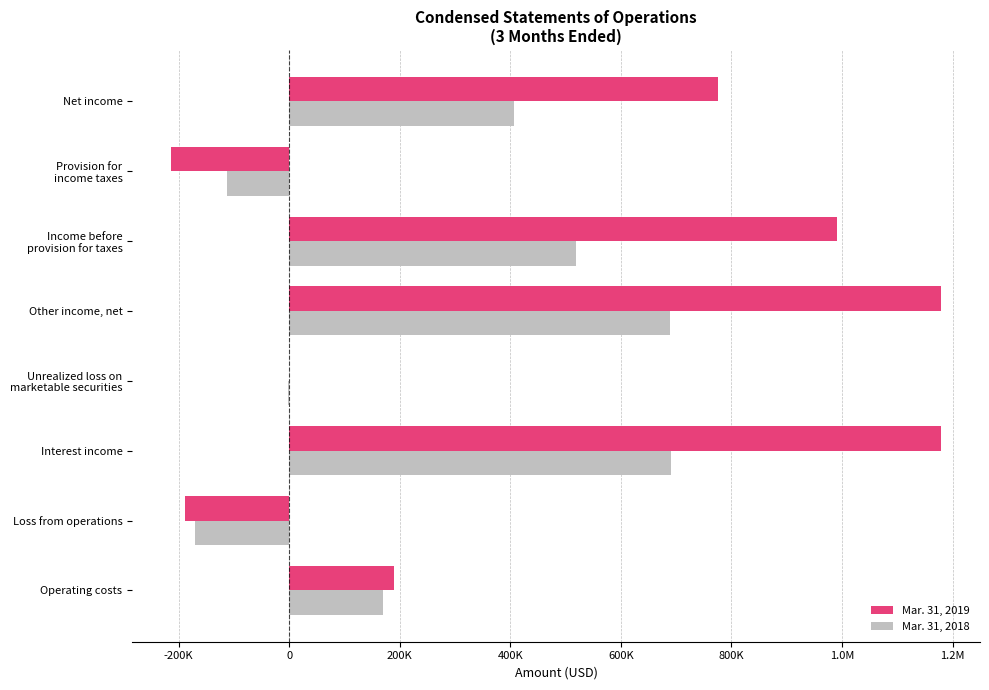

What are all the series names shown in the legend?

Mar. 31, 2019, Mar. 31, 2018